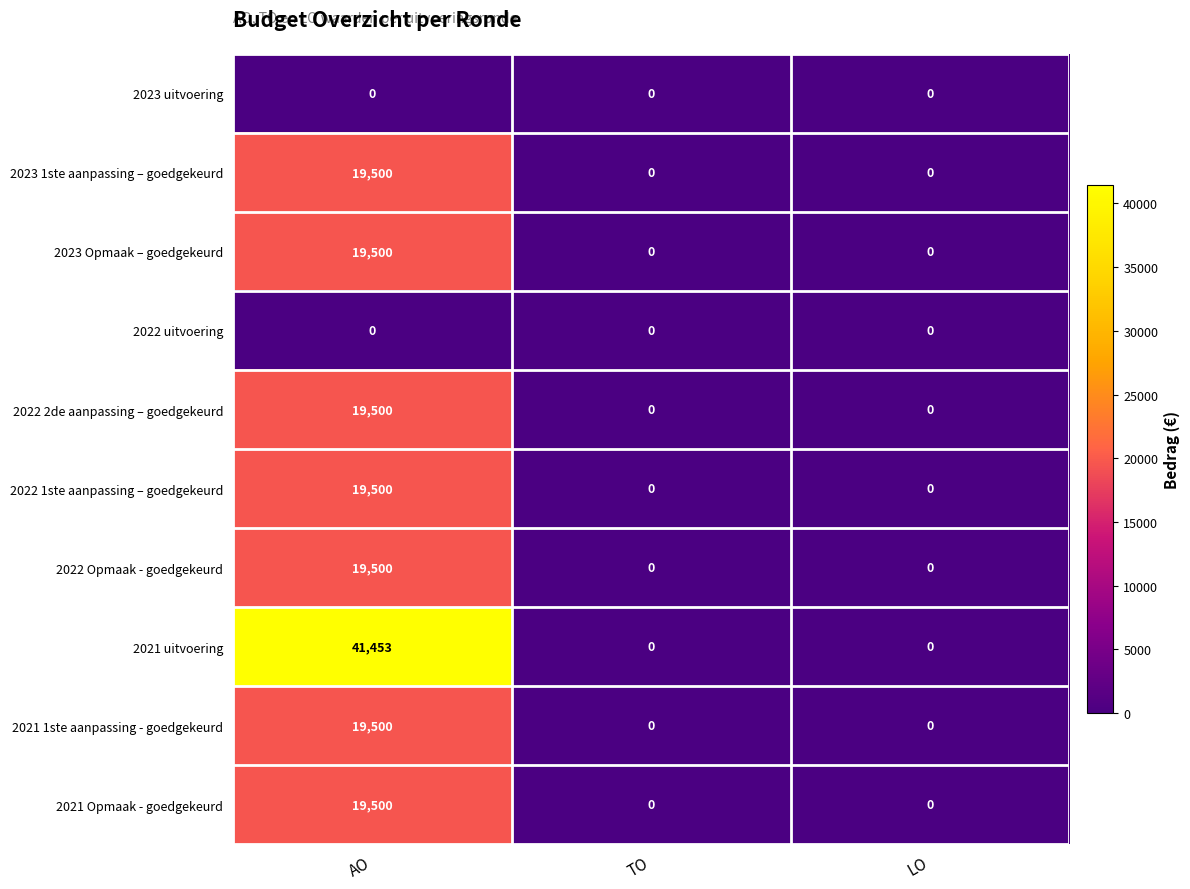

Which series has the largest range (max minus min)?

2021 uitvoering